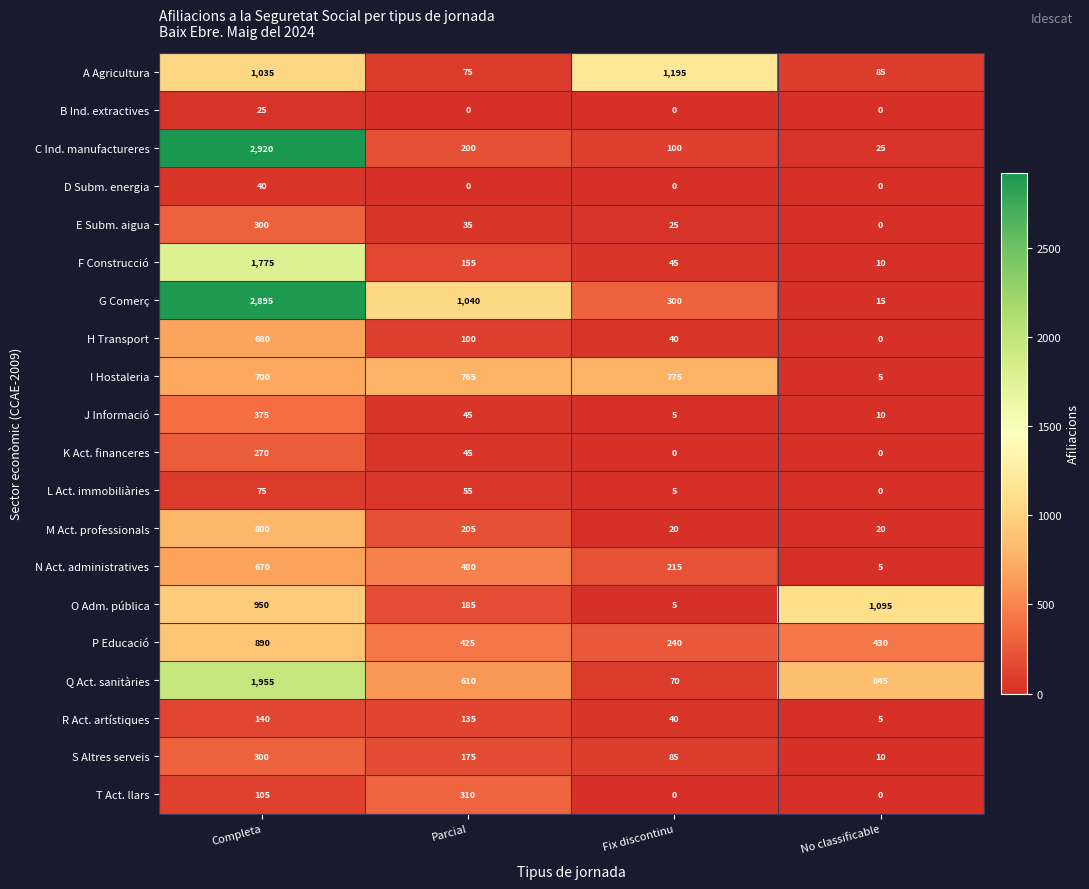

Between Parcial and Fix discontinu, which series saw the biggest shift?

A Agricultura